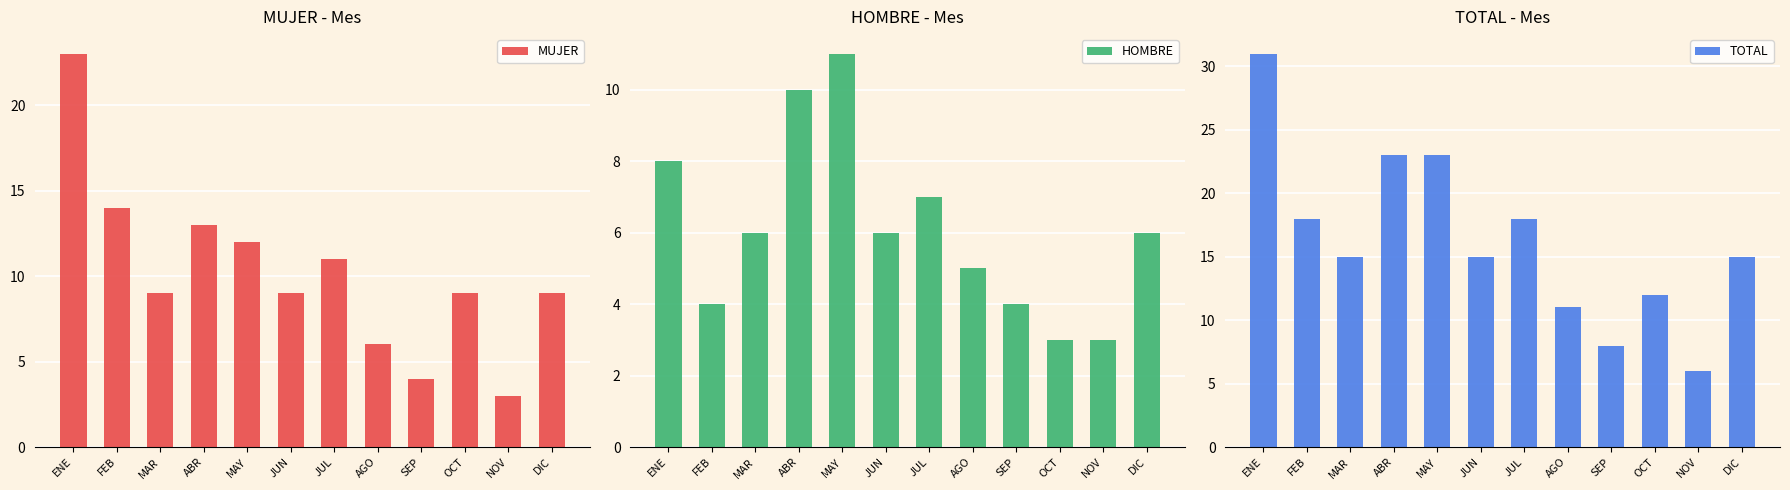

What is the sum of the TOTAL values at AGO and SEP?

19